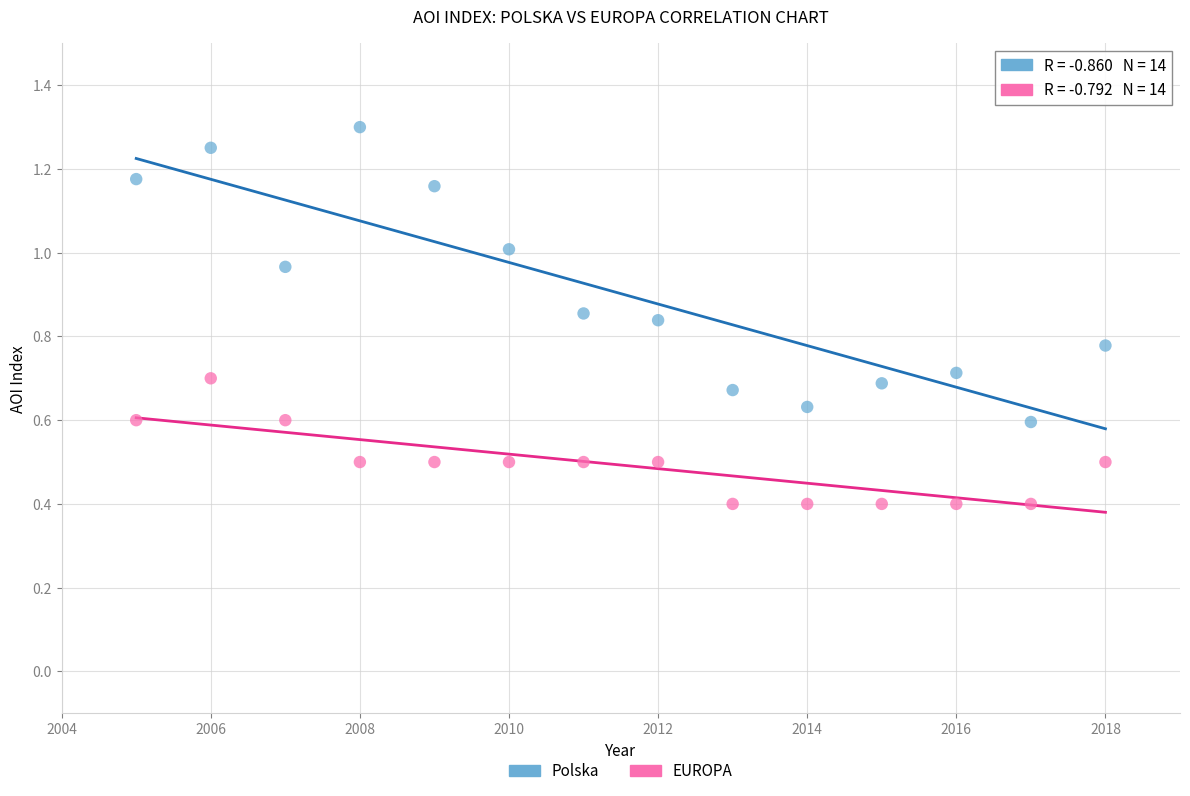

Which series has the largest Y range (max minus min)?

Polska